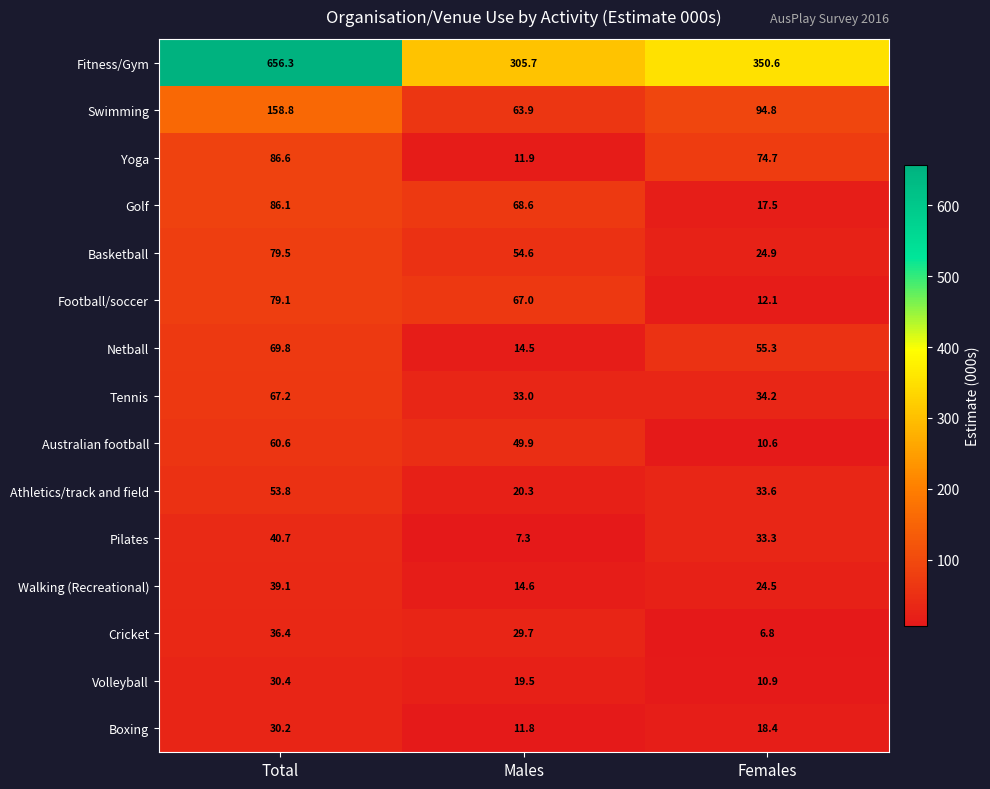

Where does the Athletics/track and field series first go above 33?

Total